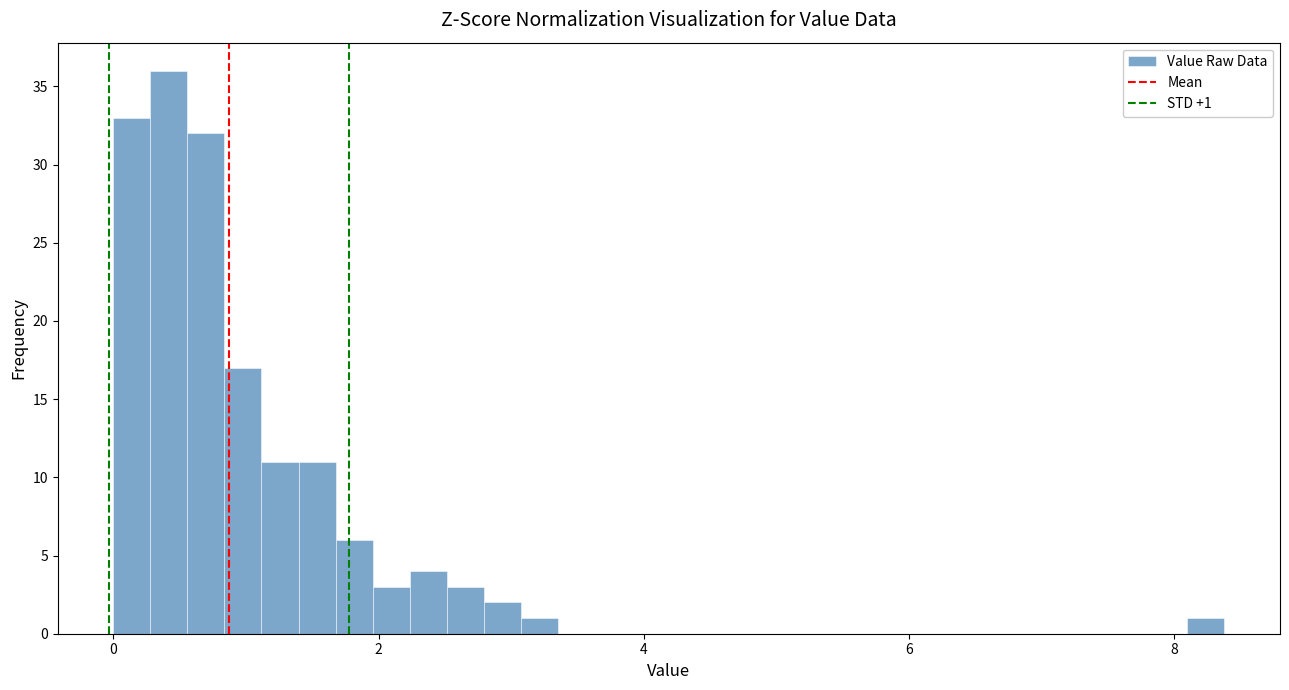

Read against the x-axis, roughly where is the centre of the tallest bar?

0.4